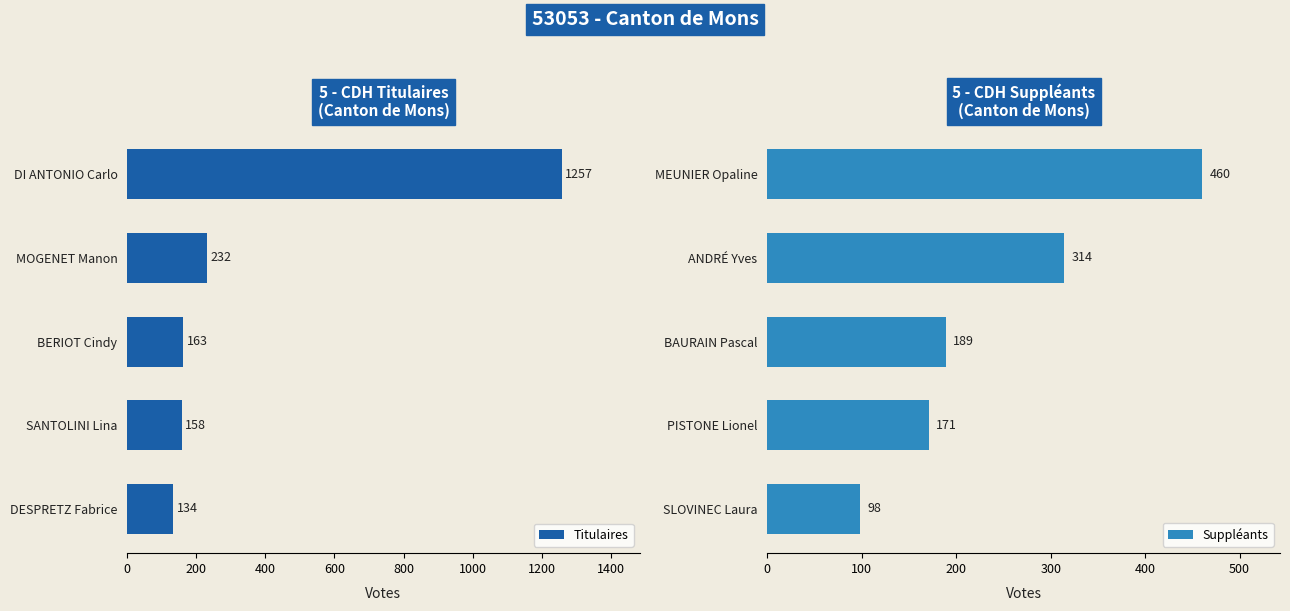

What is the maximum value for Suppléants?

460